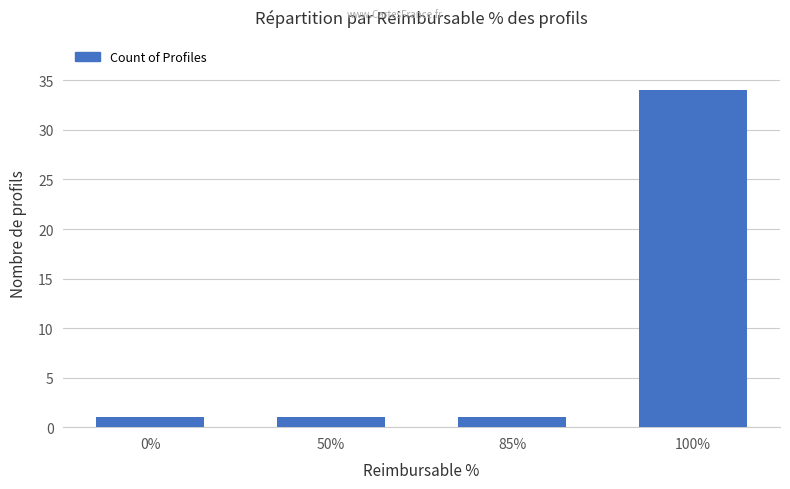

What is the difference between the values at 100% and 50%?

33